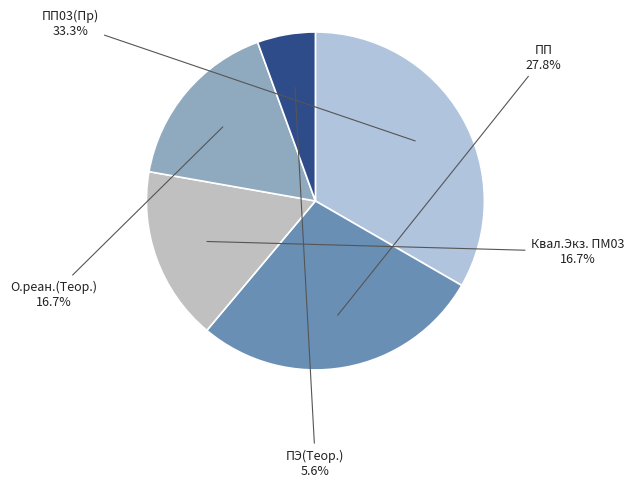

What is the smallest slice in the pie chart?

ПЭ(Теор.)